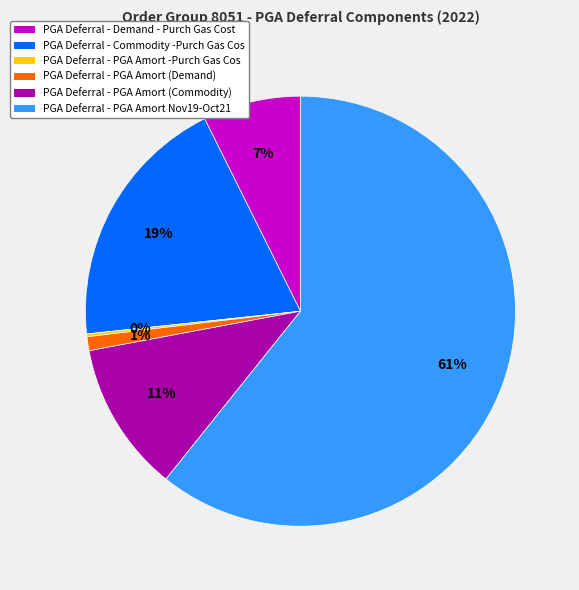

To the nearest percent, what percentage of the pie is PGA Deferral - PGA Amort (Commodity)?

11%